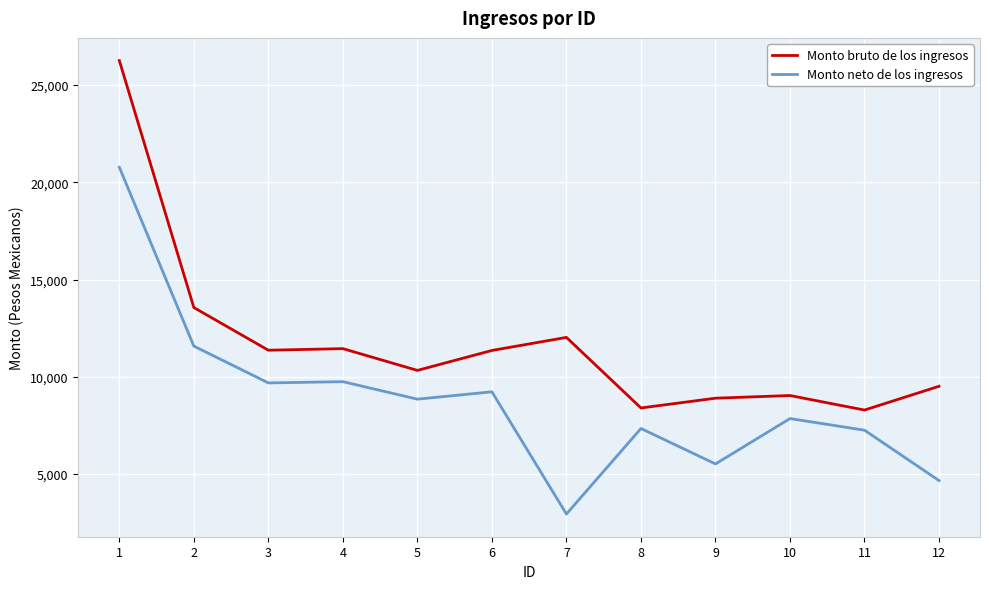

Is the value of Monto neto de los ingresos at 10 greater than the value of Monto bruto de los ingresos at 1?

No